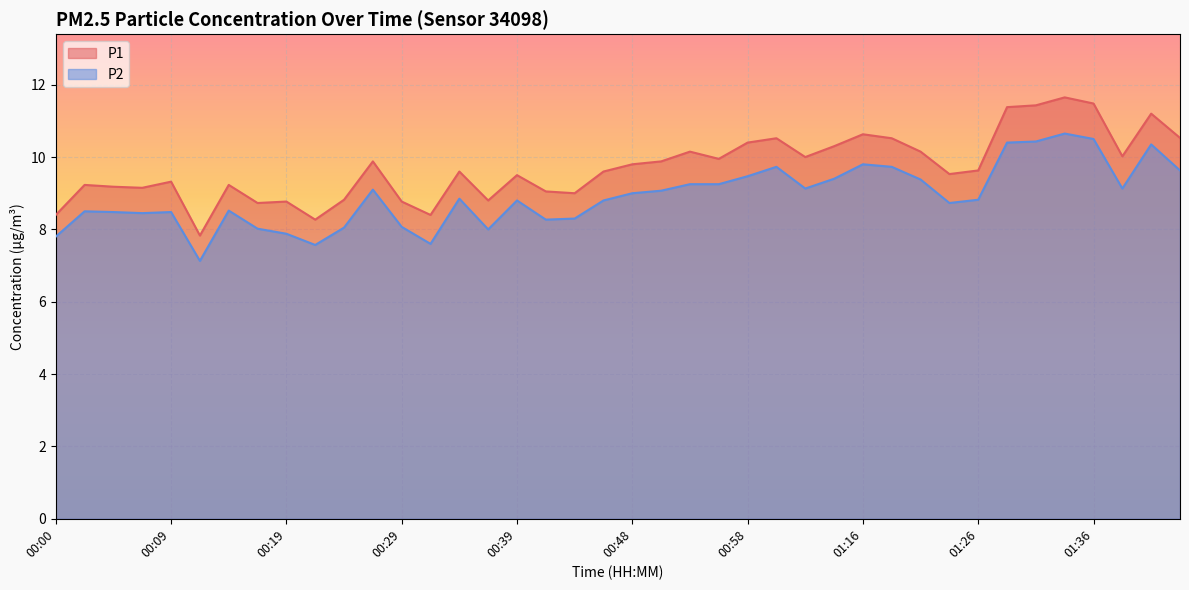

Reading left to right, extract all data points from this chart.

P1: 8.4	9.2	9.2	9.2	9.3	7.8	9.2	8.7	8.8	8.3	8.8	9.9	8.8	8.4	9.6	8.8	9.5	9.1	9.0	9.6	9.8	9.9	10.2	9.9	10.4	10.5	10.0	10.3	10.6	10.5	10.2	9.5	9.6	11.4	11.4	11.7	11.5	10.0	11.2	10.5
P2: 7.8	8.5	8.5	8.4	8.5	7.1	8.5	8.0	7.9	7.6	8.1	9.1	8.1	7.6	8.8	8.0	8.8	8.3	8.3	8.8	9.0	9.1	9.2	9.2	9.5	9.7	9.1	9.4	9.8	9.7	9.4	8.7	8.8	10.4	10.4	10.7	10.5	9.1	10.3	9.6